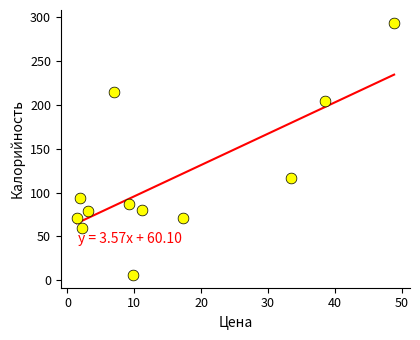

What is the average Y value?

114.6